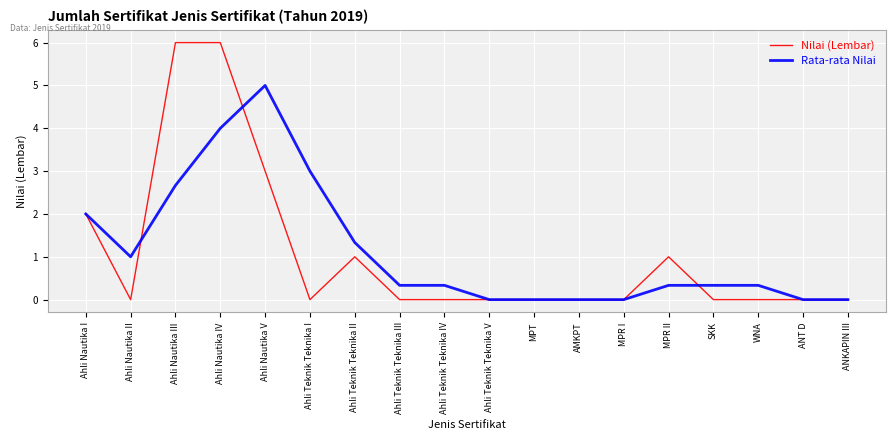

Where is Rata-rata Nilai nearest to the value 2?

Ahli Nautika I